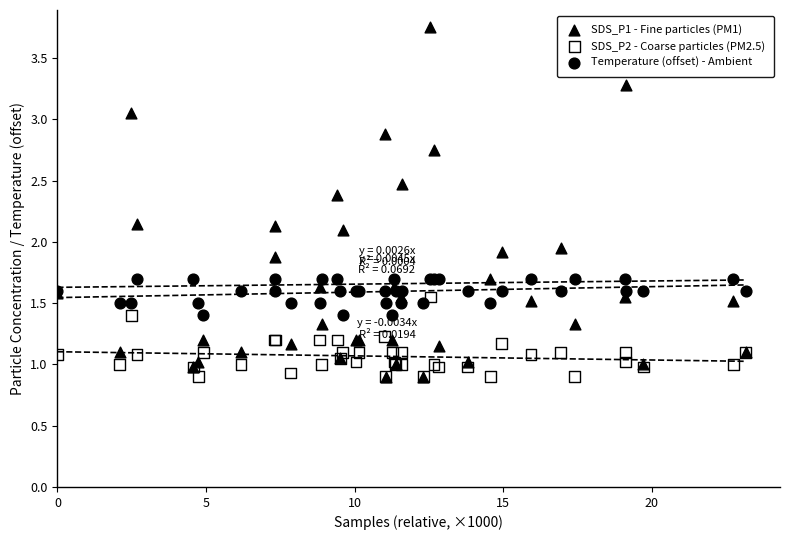

What are all the series names shown in the legend?

SDS_P1 - Fine particles (PM1), SDS_P2 - Coarse particles (PM2.5), Temperature (offset) - Ambient